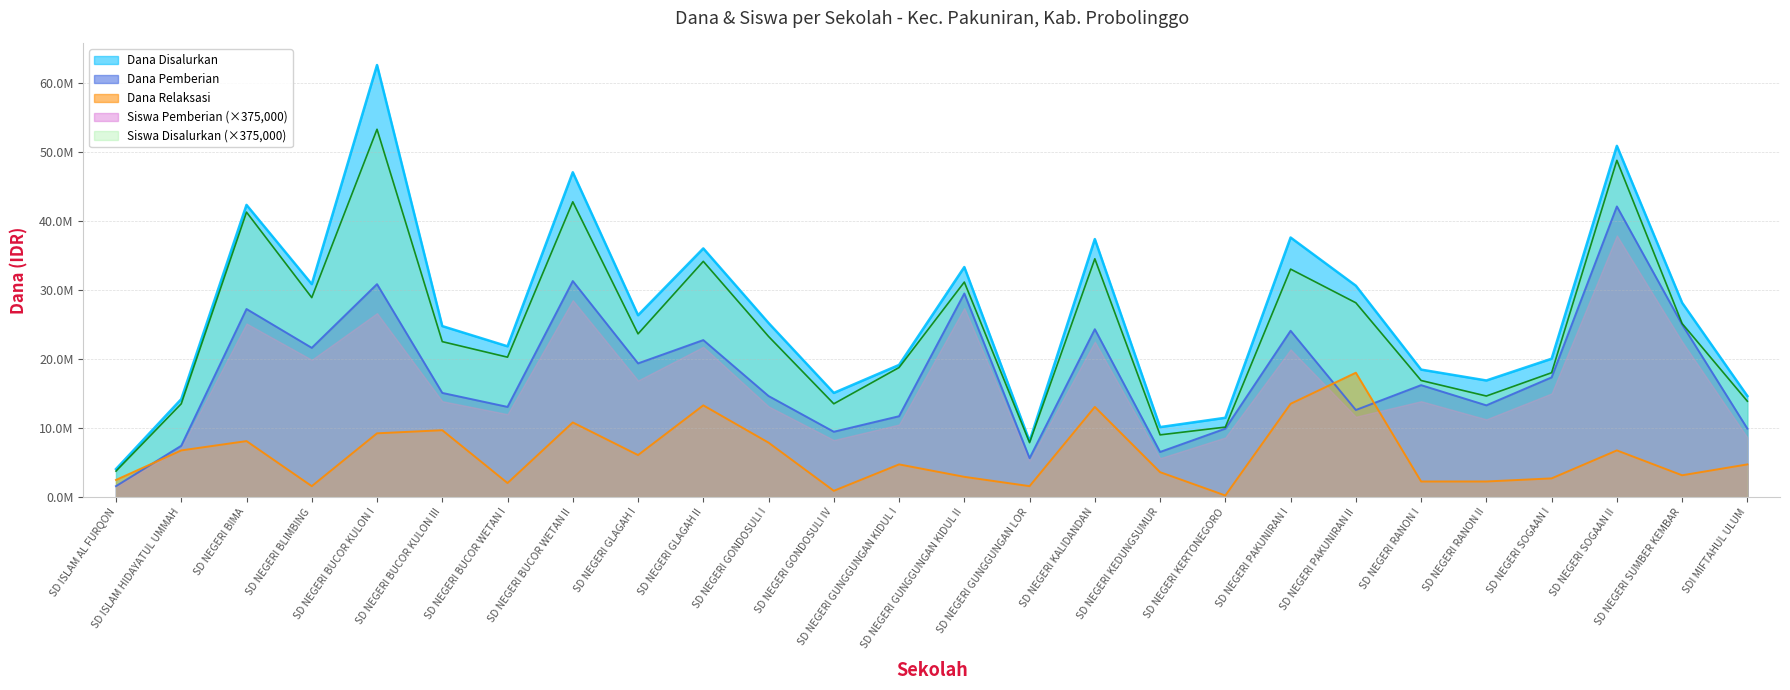

Does the chart have visible grid lines?

Yes